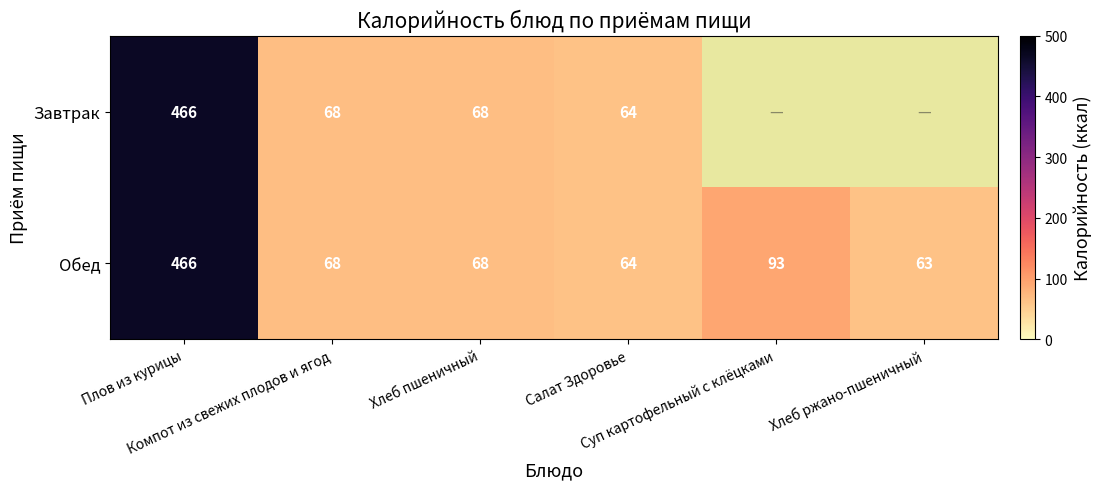

How many series are shown in this chart?

2